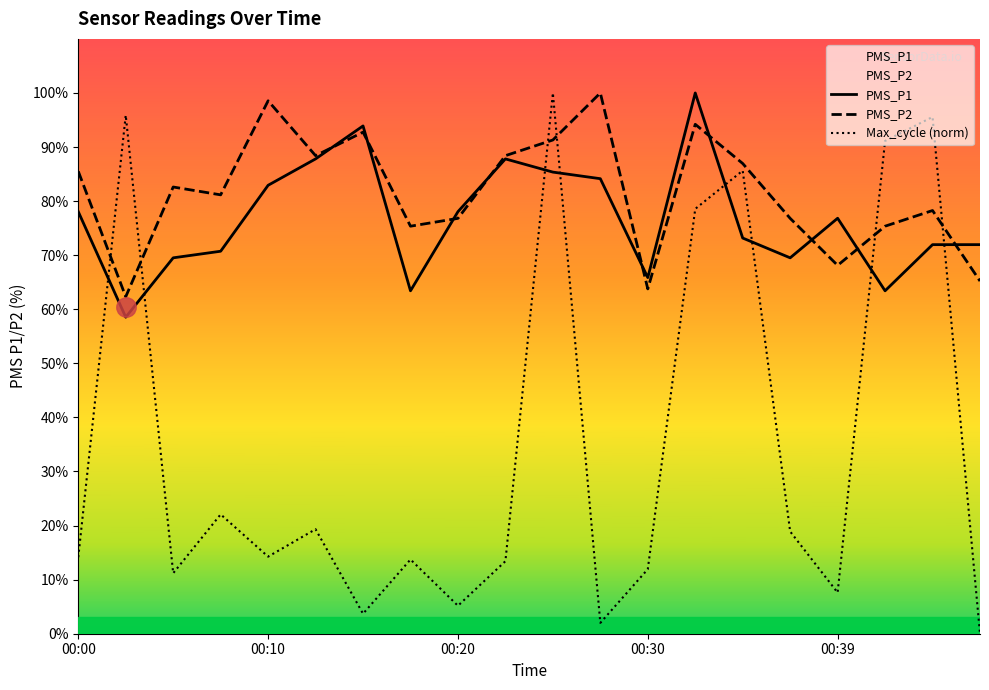

Between which two adjacent categories do Max_cycle and PMS_P2 first intersect?

00:00 and 00:02